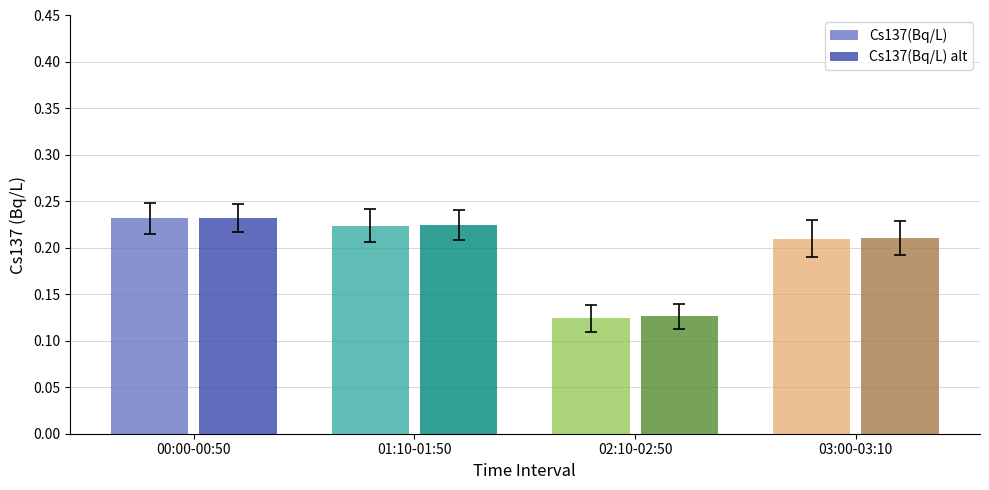

What are all the series names shown in the legend?

Cs137(Bq/L), Cs137(Bq/L) alt